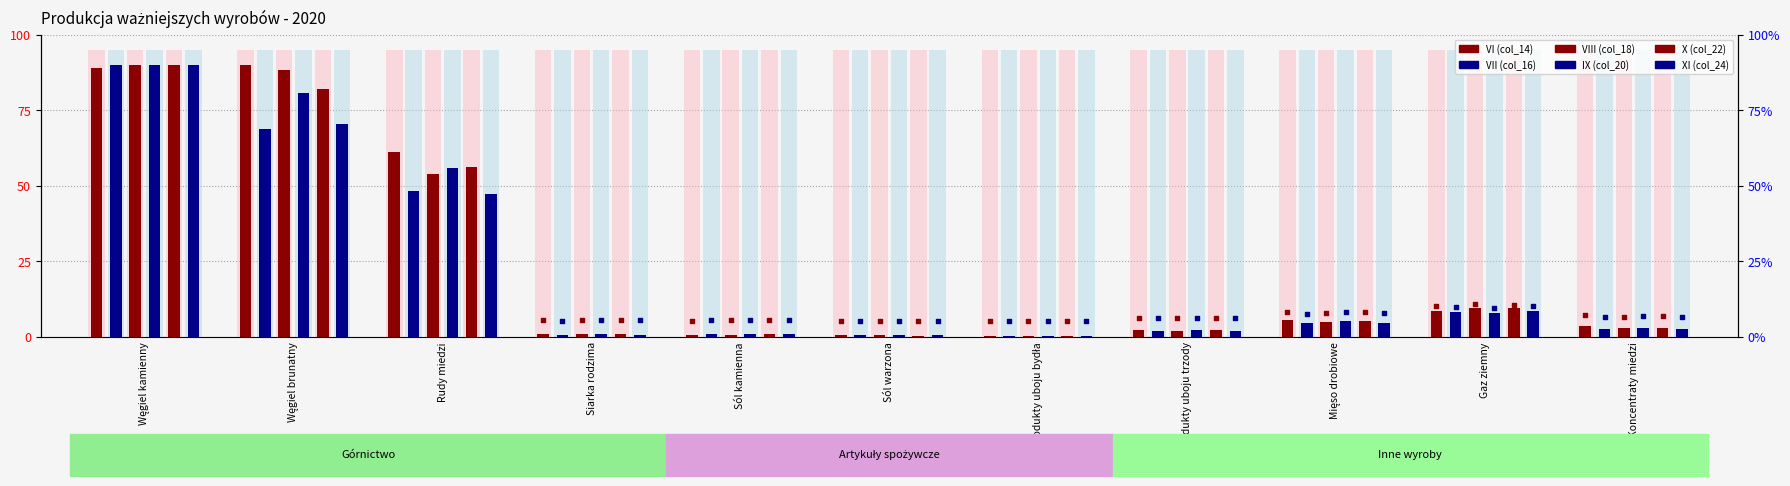

Which series has the largest total across all categories?

VI (col_14)